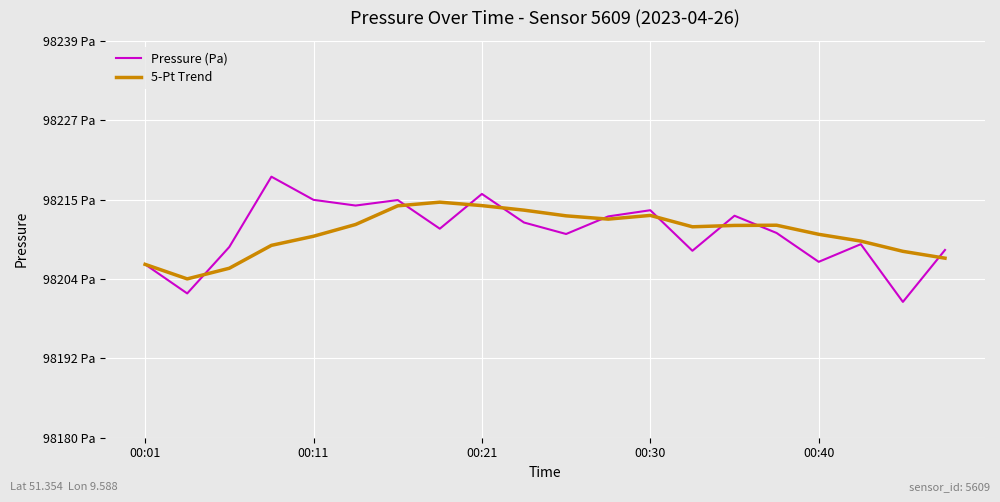

Reading left to right, transcribe all the data shown in this chart.

Pressure (Pa): 98205.7	98201.4	98208.3	98218.6	98215.2	98214.4	98215.2	98211.0	98216.1	98211.9	98210.2	98212.8	98213.7	98207.7	98212.9	98210.3	98206.1	98208.7	98200.2	98207.8
5-Pt Trend: 98205.7	98203.6	98205.1	98208.5	98209.9	98211.6	98214.3	98214.9	98214.4	98213.7	98212.9	98212.4	98212.9	98211.3	98211.5	98211.5	98210.1	98209.1	98207.6	98206.6